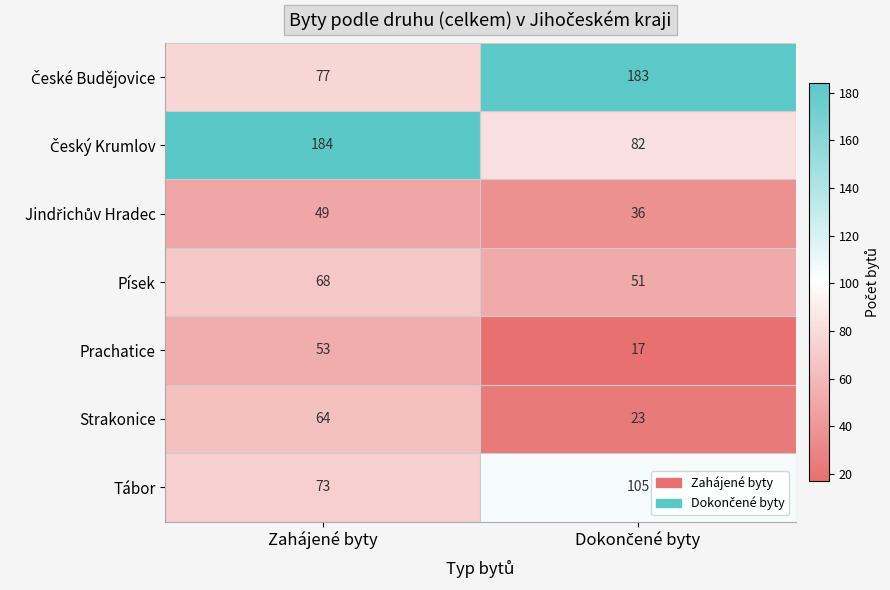

True or false: Strakonice has a value of 20 at Zahájené byty.

False